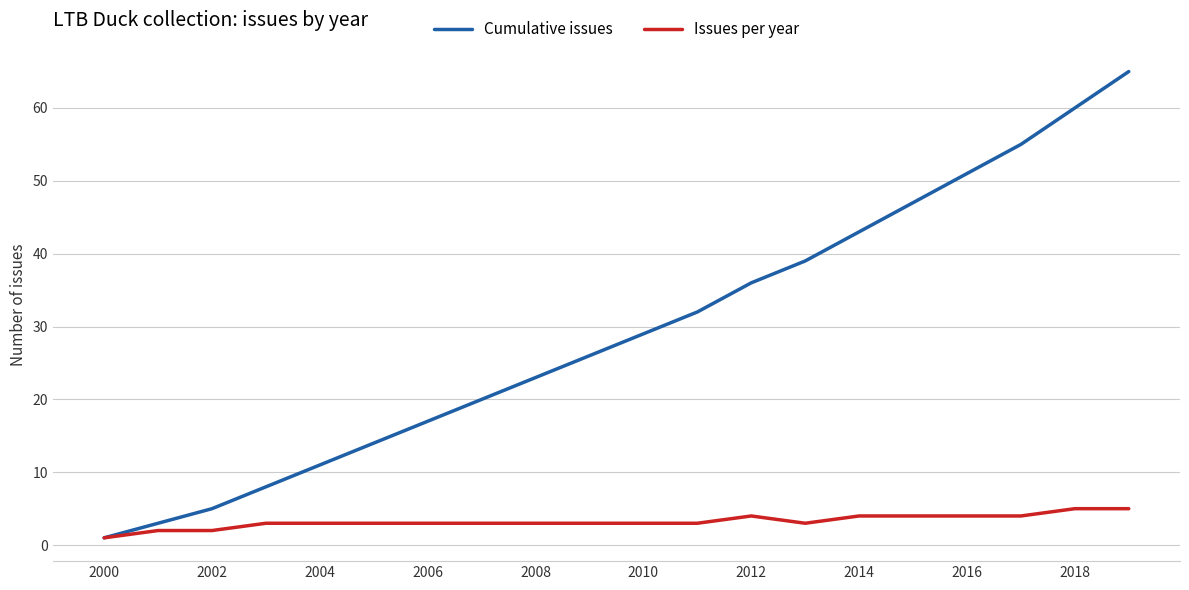

Which series has the widest spread of values?

Cumulative issues